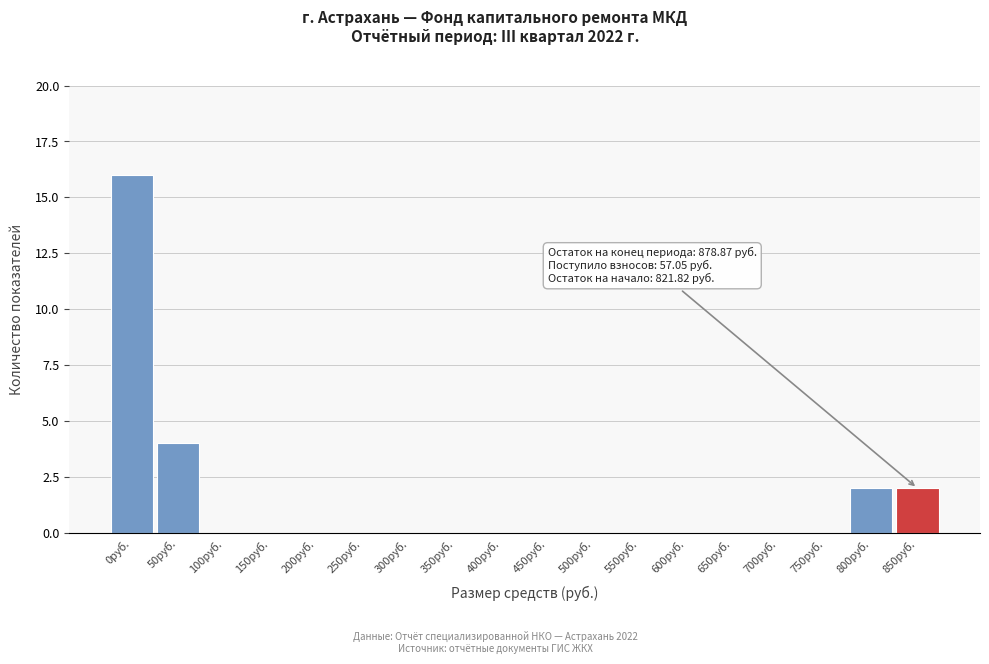

Reading left to right, transcribe all the data shown in this chart.

0руб.=16	50руб.=4	100руб.=0	150руб.=0	200руб.=0	250руб.=0	300руб.=0	350руб.=0	400руб.=0	450руб.=0	500руб.=0	550руб.=0	600руб.=0	650руб.=0	700руб.=0	750руб.=0	800руб.=2	850руб.=2